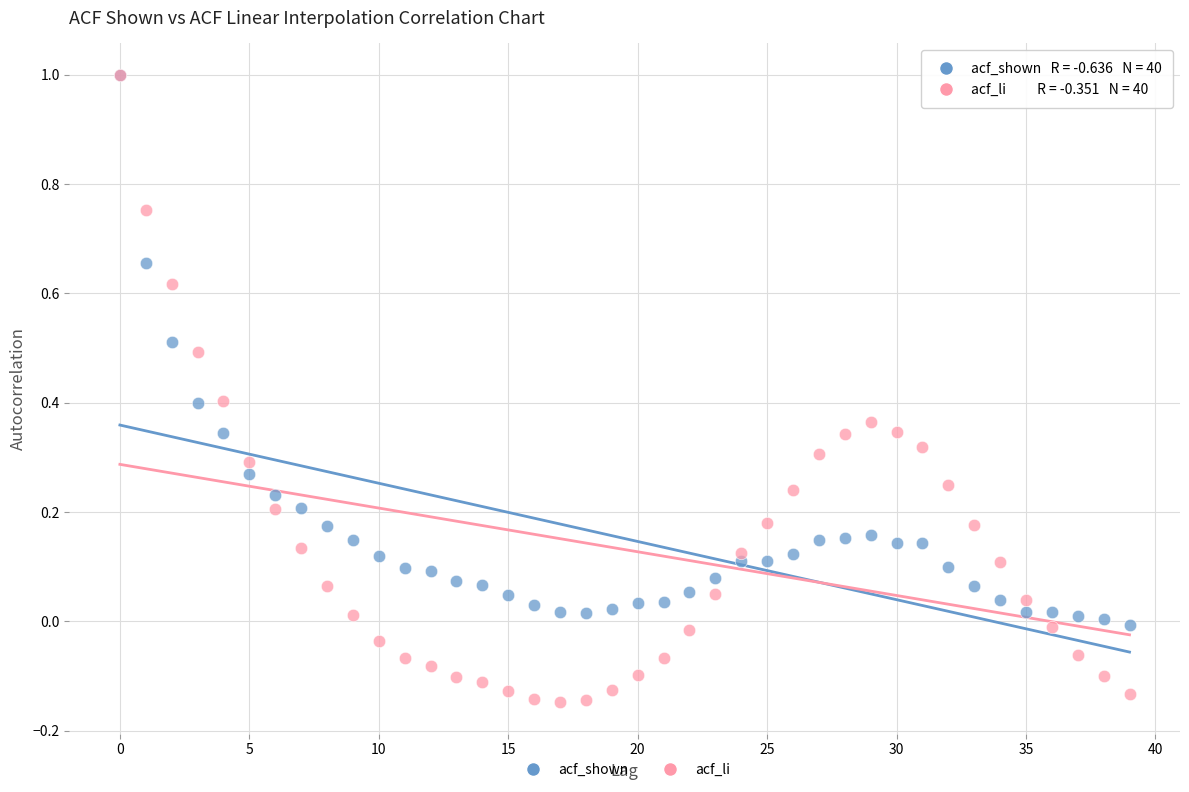

Which series reaches the minimum Y coordinate?

acf_li